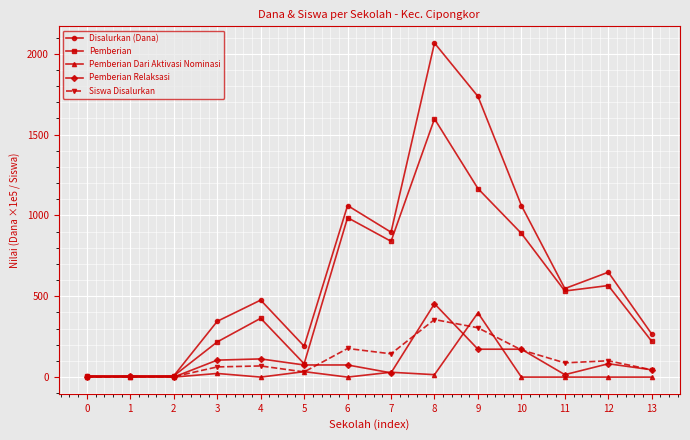

The value of Siswa Disalurkan at 6 is 177.0. True or false?

True